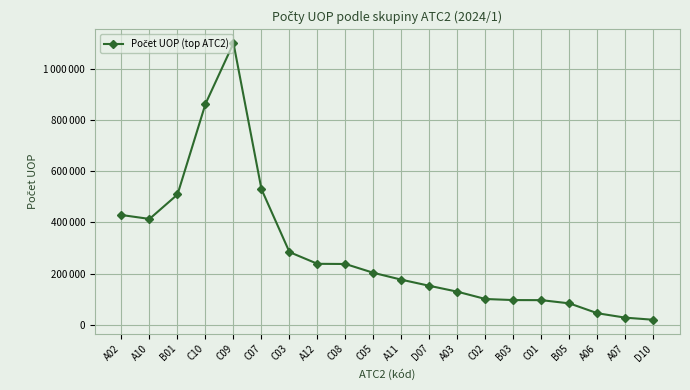

What value does the data have at A02, to the nearest 50?

428850